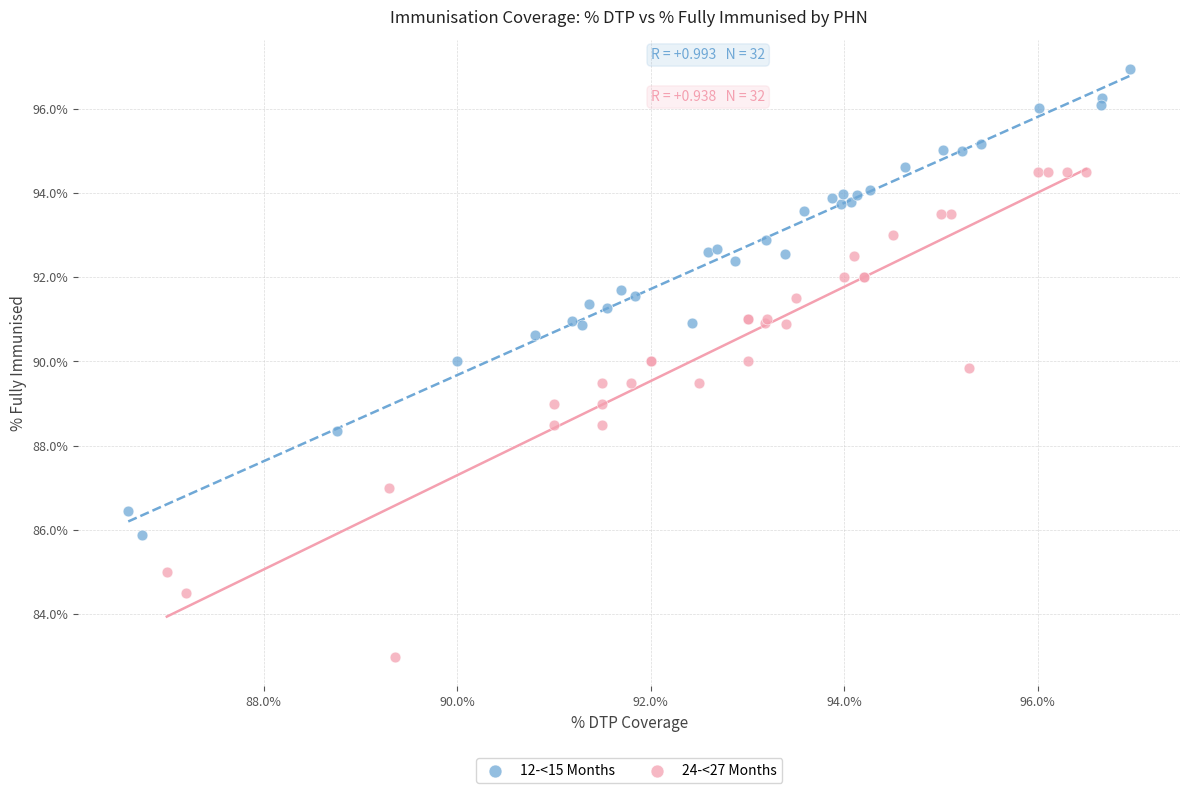

Which series contains the lowest Y value?

24-<27 Months